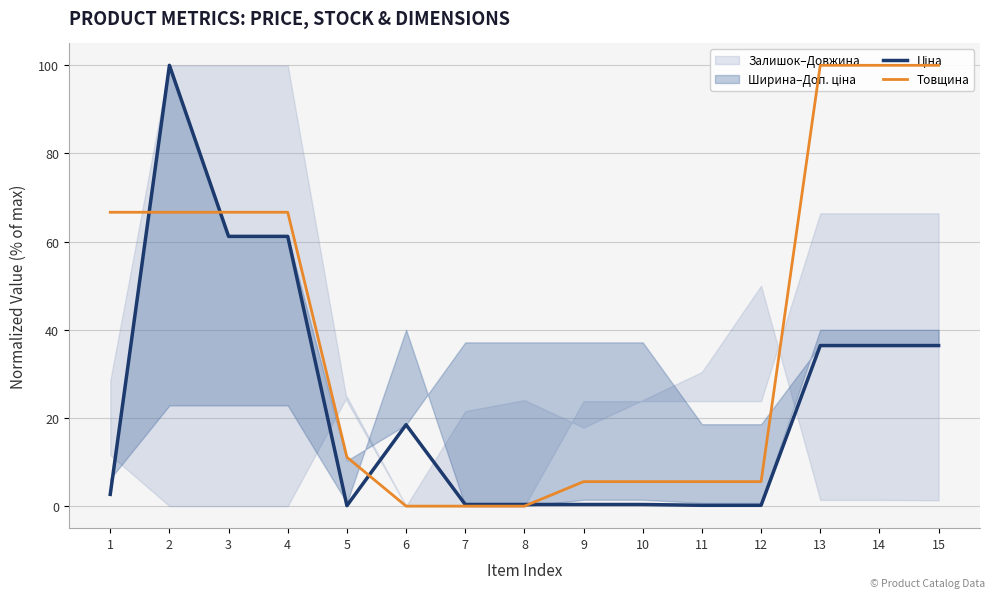

List the labels in order of Товщина value, largest first.

13, 14, 15, 1, 2, 3, 4, 5, 9, 10, 11, 12, 6, 7, 8